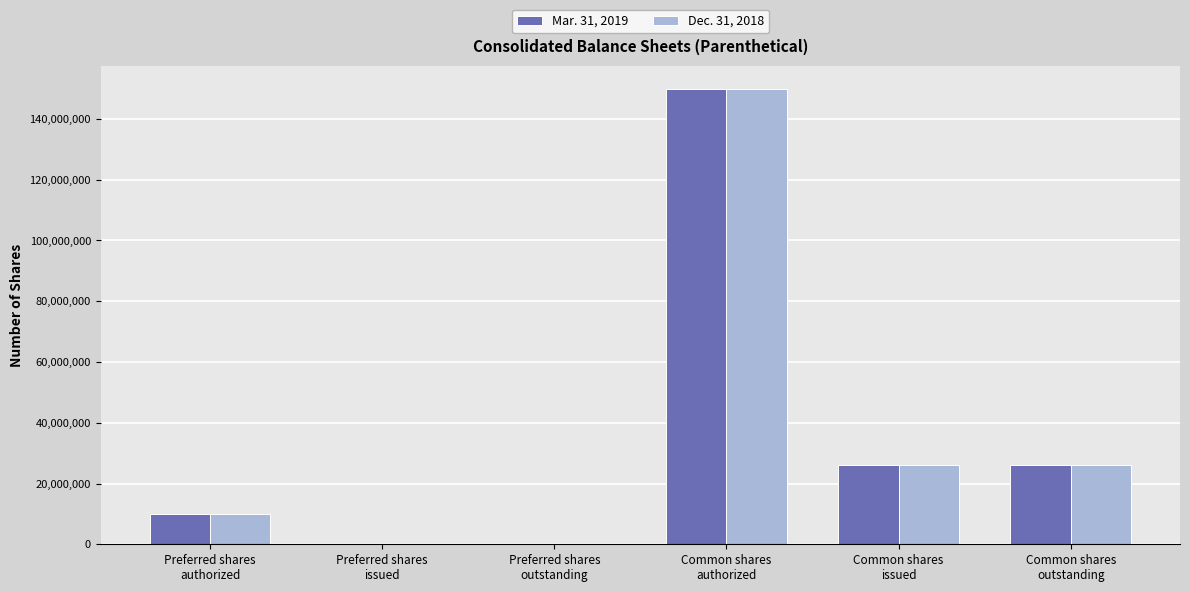

What is the spread (max minus min) of values at Common shares
issued?

254